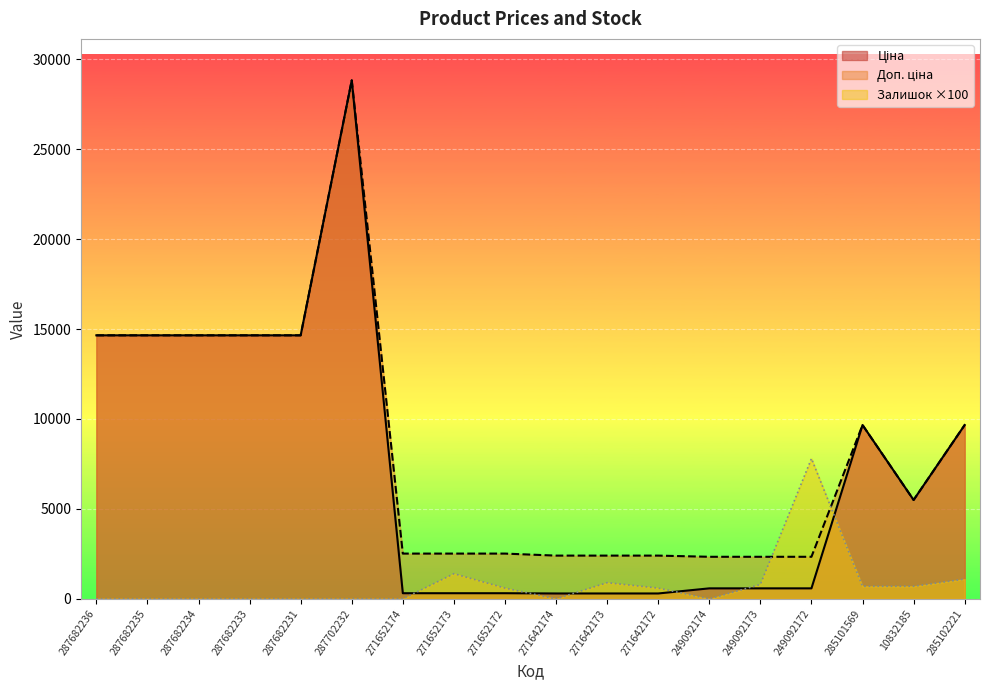

What are all the series names shown in the legend?

Ціна, Доп. ціна, Залишок